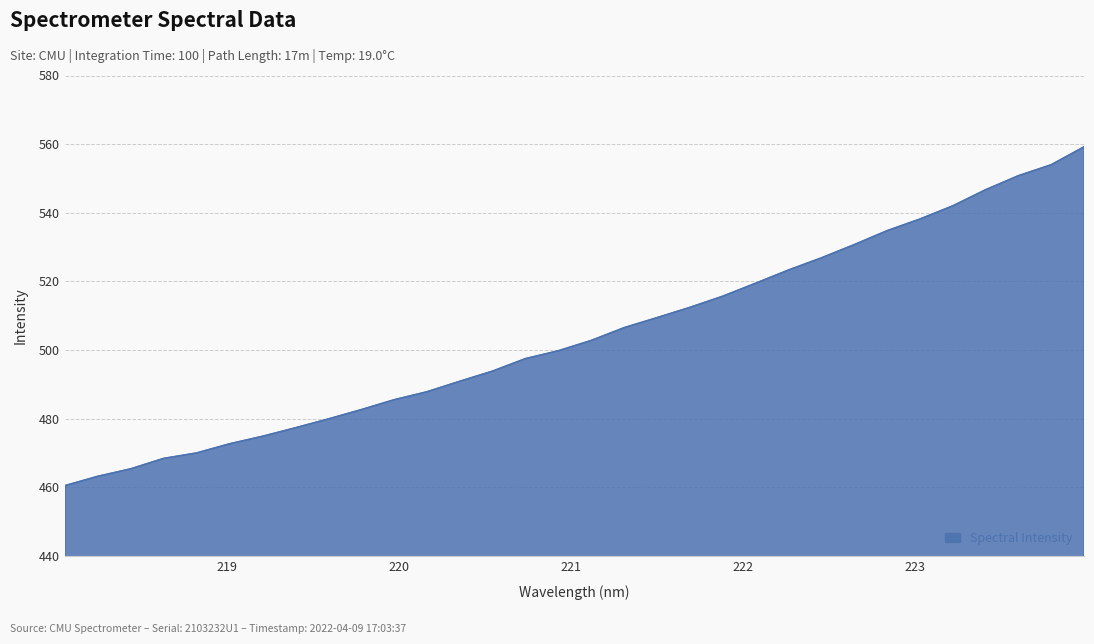

What is the maximum value shown in the chart?

559.2